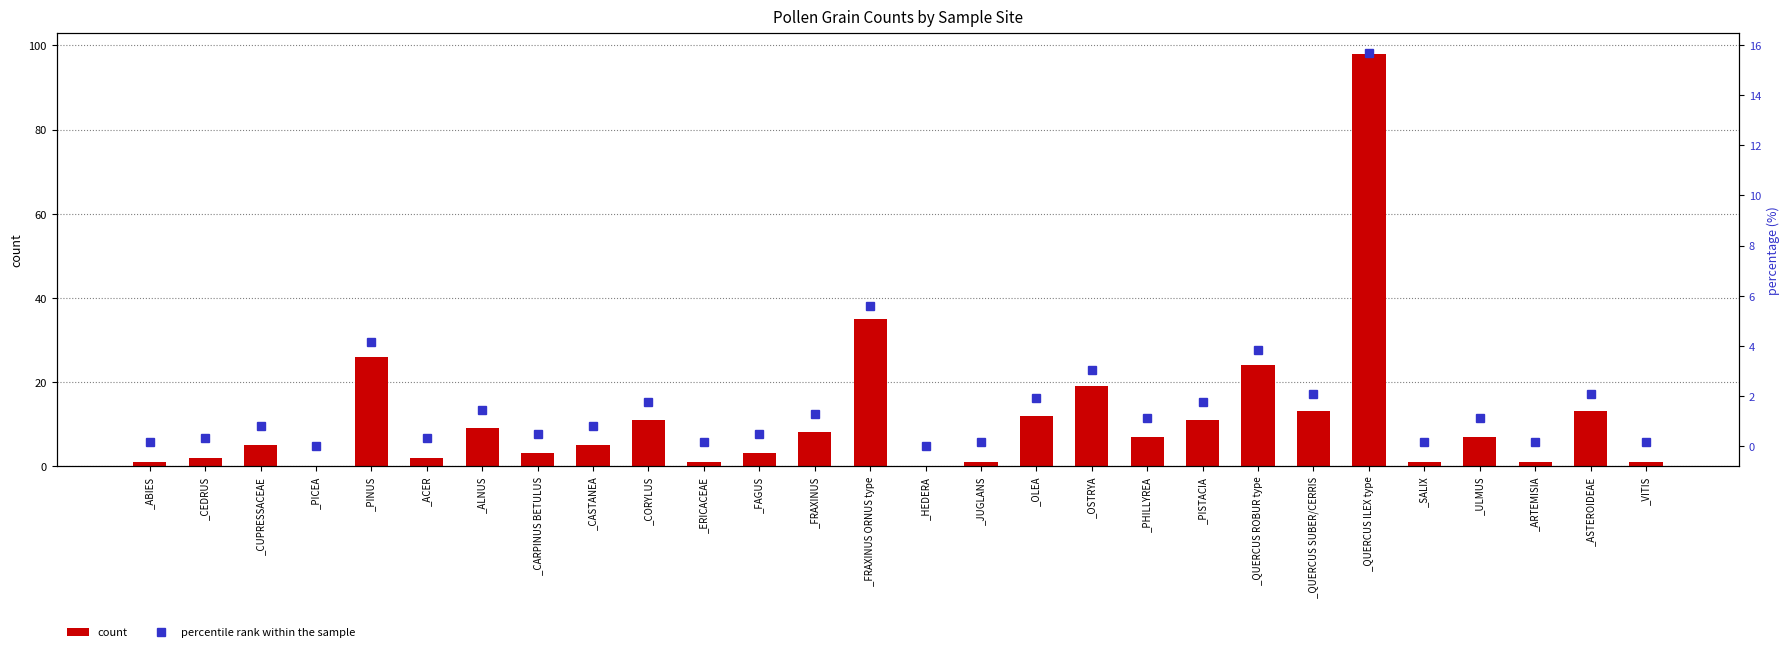

How many groups of bars are there?

28